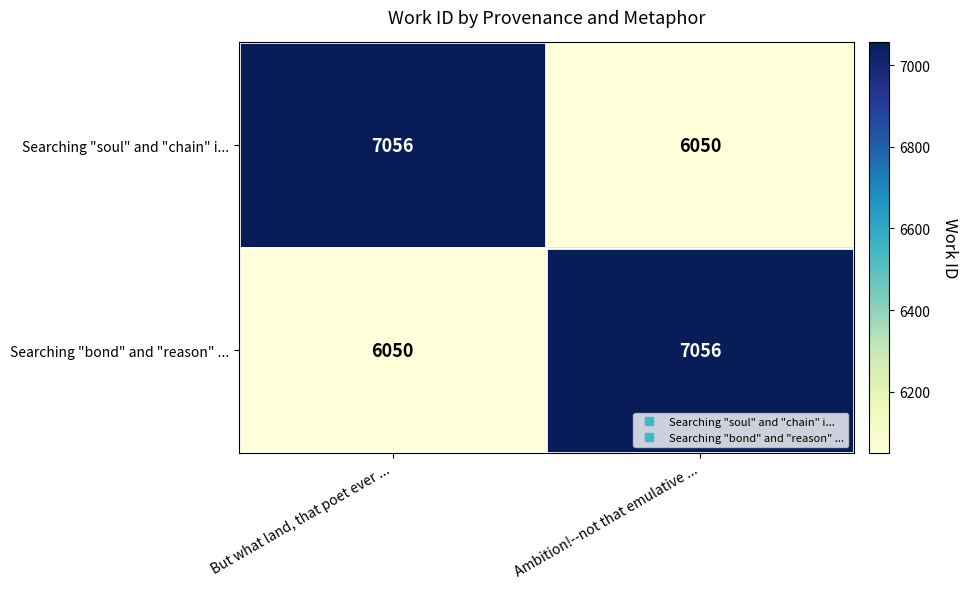

Rank the series at But what land, that poet ever ... from highest to lowest value.

Searching "soul" and "chain" i..., Searching "bond" and "reason" ...